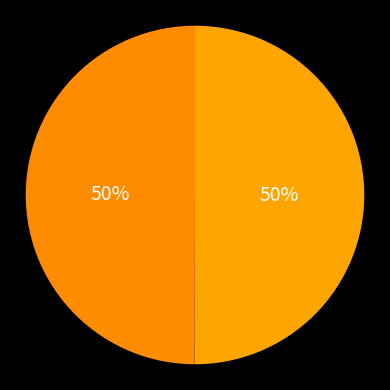

Count the number of slices in the pie.

2